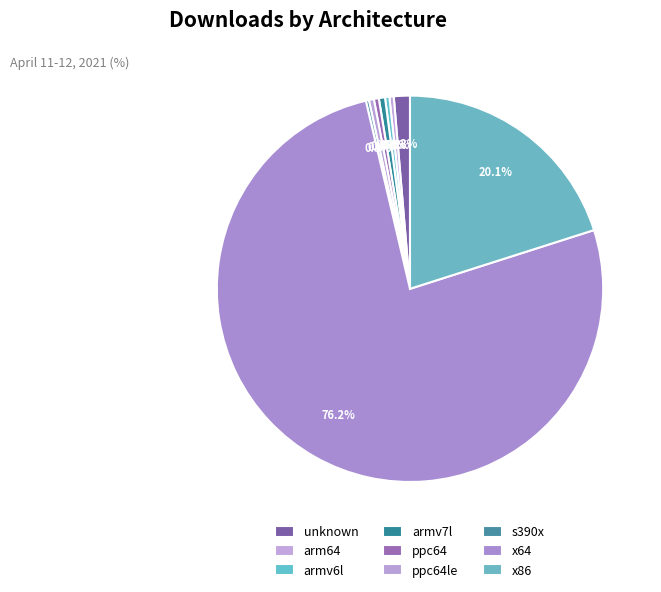

To the nearest percent, what is the difference between the largest and smallest slice percentages?

76%